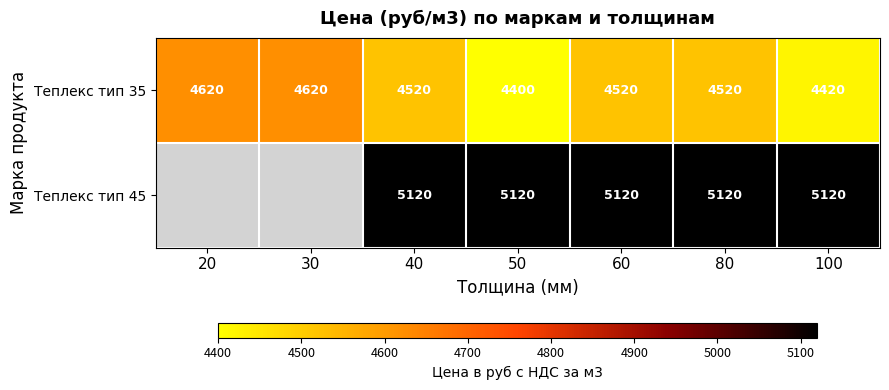

What is the lowest value of the Теплекс тип 35 series?

4400